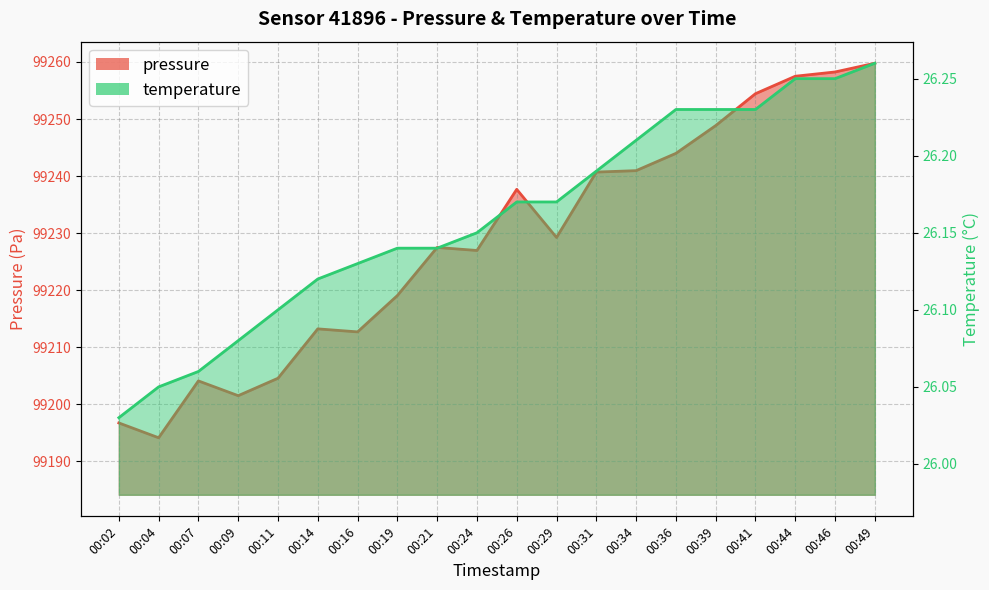

Which series has the widest spread of values?

pressure